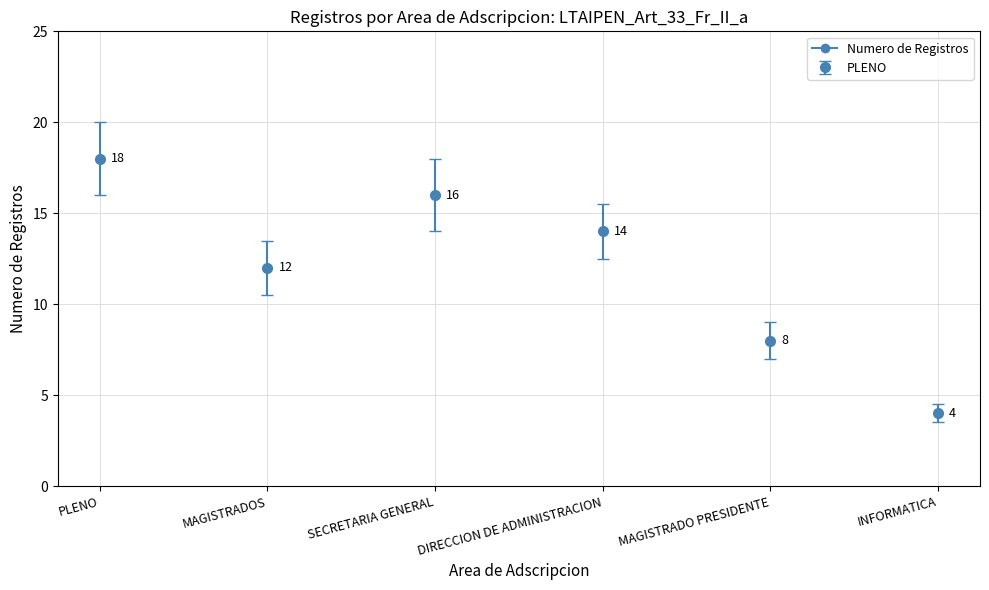

Which category has the highest value in the Count series?

PLENO